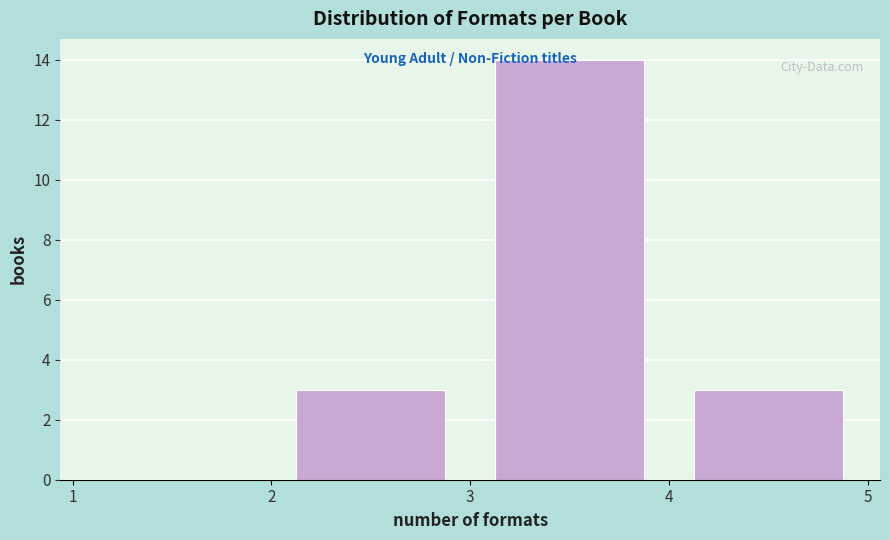

How tall is the bar that spans 4 to 5 on the x-axis? The values are not printed on the chart, so give them approximately, as read against the axis.

3